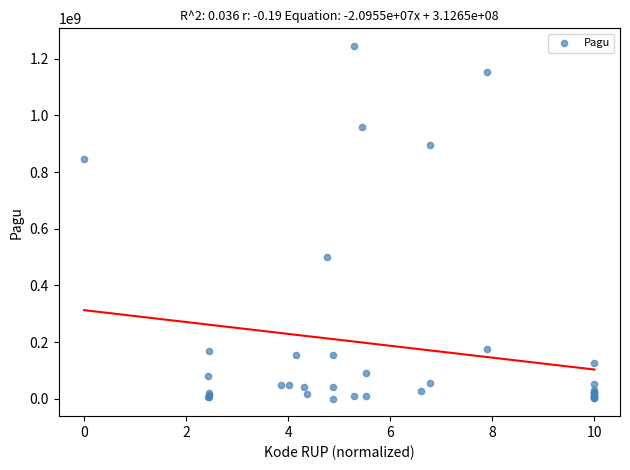

What Y value in the scatter plot is closest to 622840000?

499932000